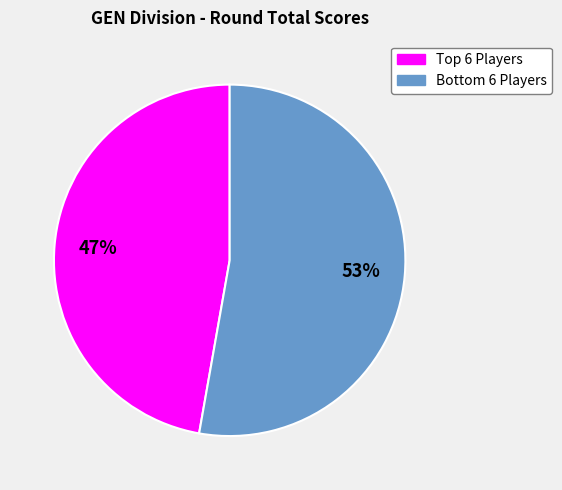

Which slice is the smallest?

Top 6 Players